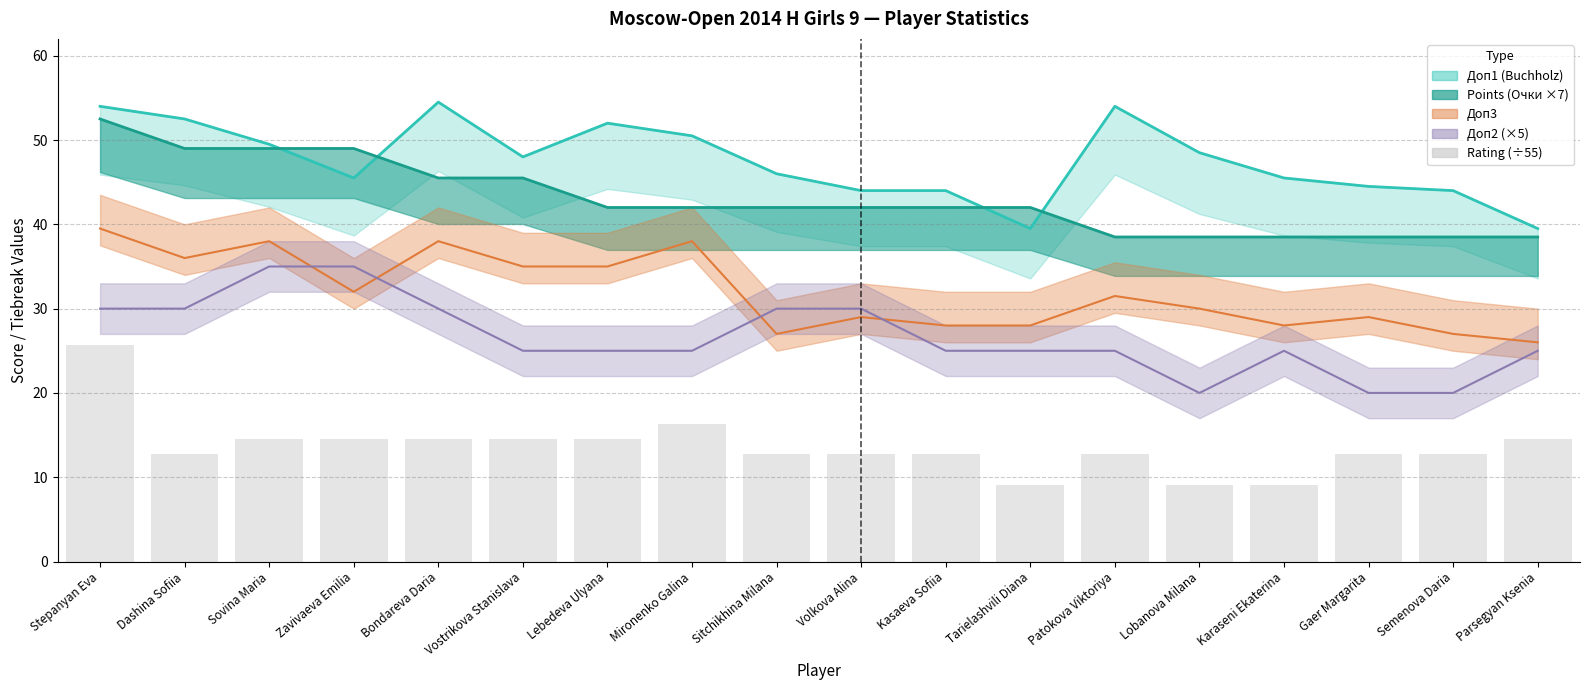

What is the difference between the maximum and minimum values?

16.6